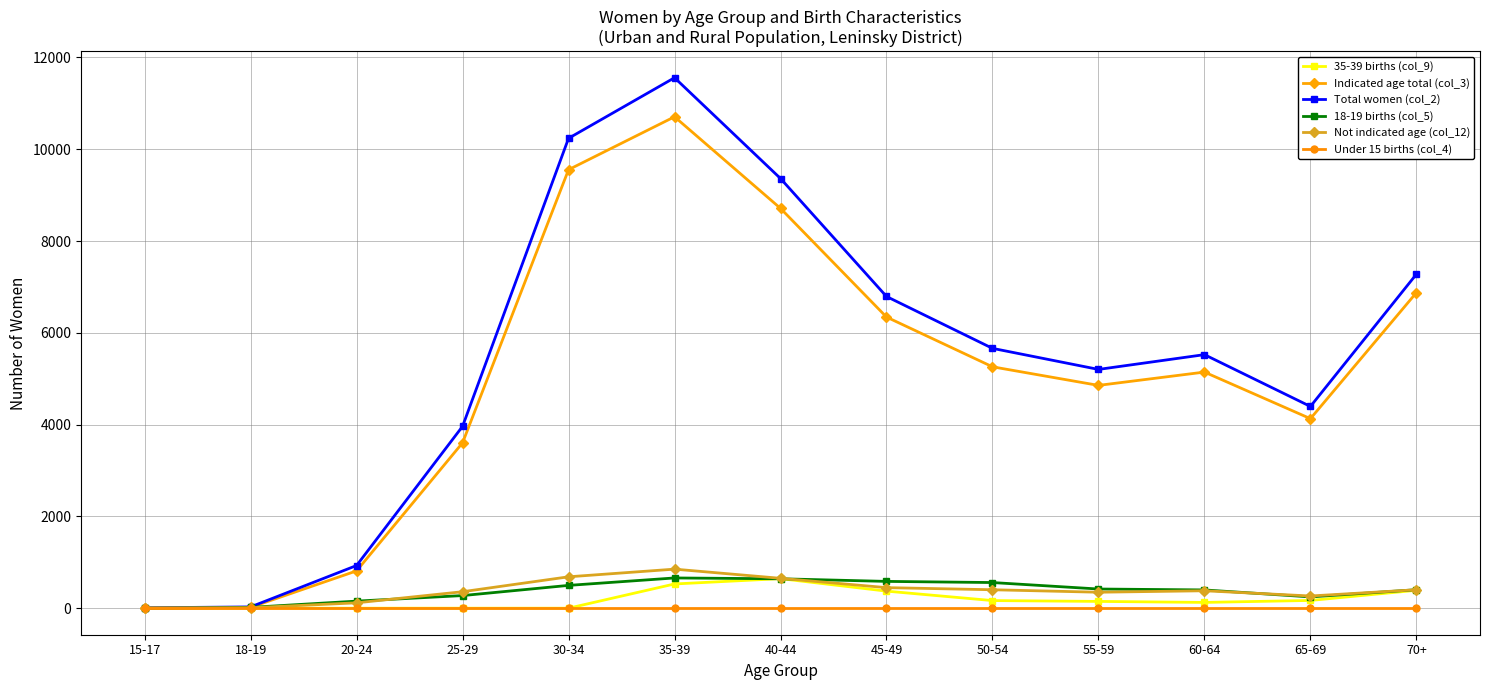

Which series has the largest range (max minus min)?

Total women (col_2)